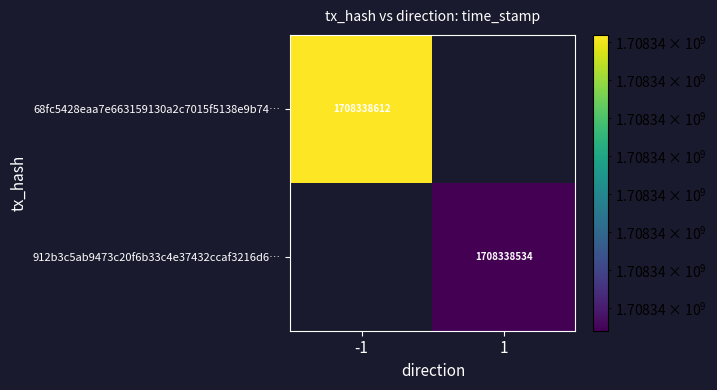

The 68fc5428eaa7e663159130a2c7015f5138e9b74… series shows 2407073512 at -1. True or false?

False